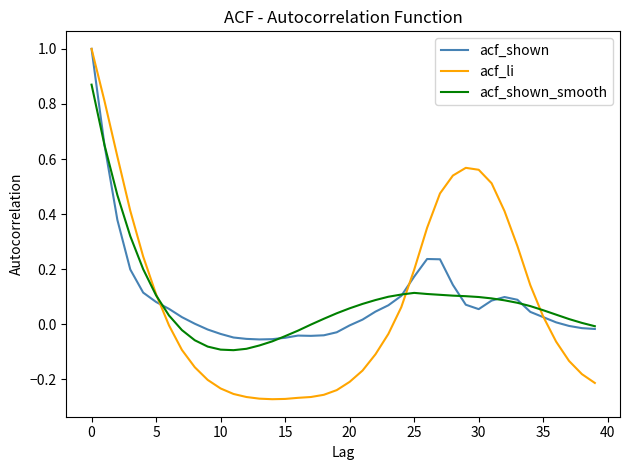

What is the maximum value shown in the chart?

1.0